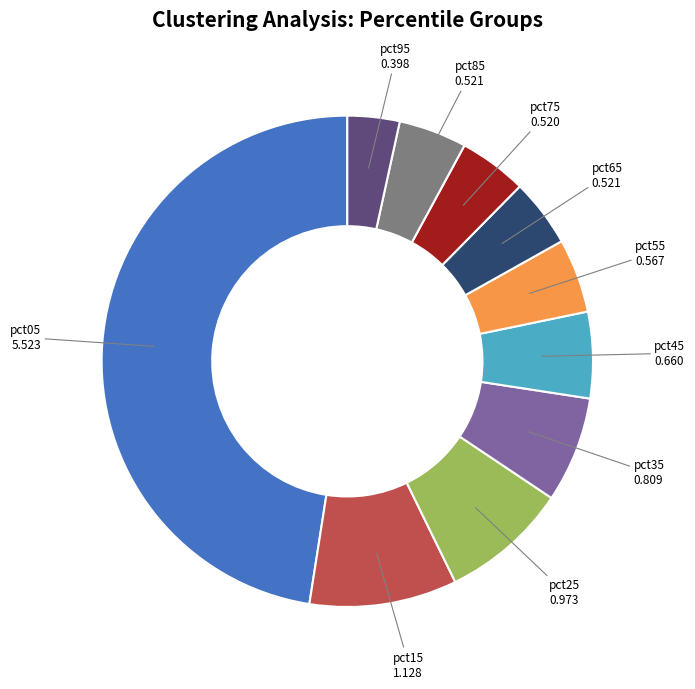

Is the sum of pct35 and pct05 greater than half?

Yes